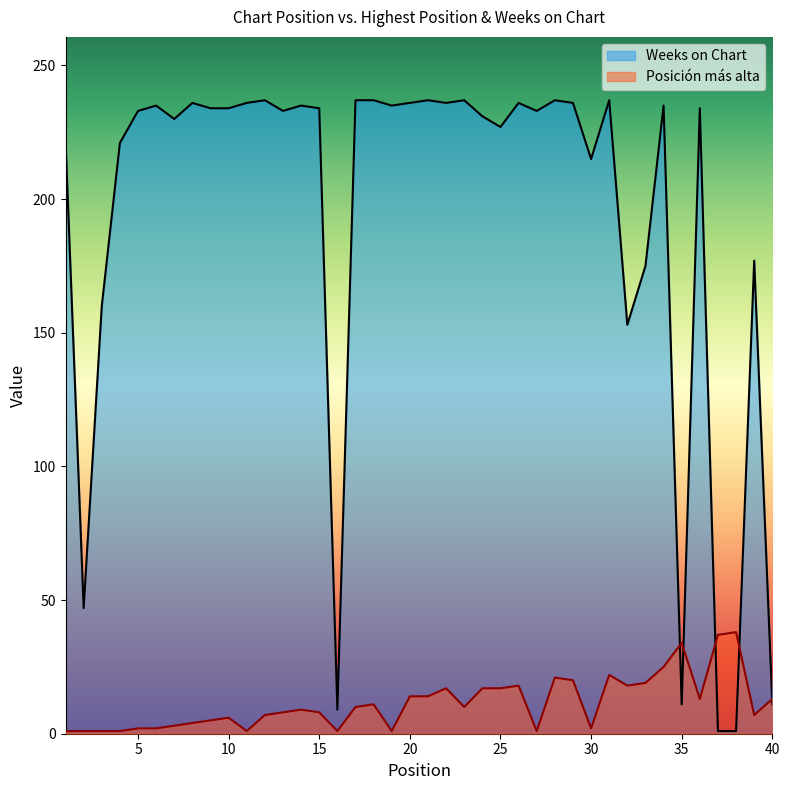

Is the value of Posición más alta at 22 greater than the value of Weeks on Chart at 18?

No